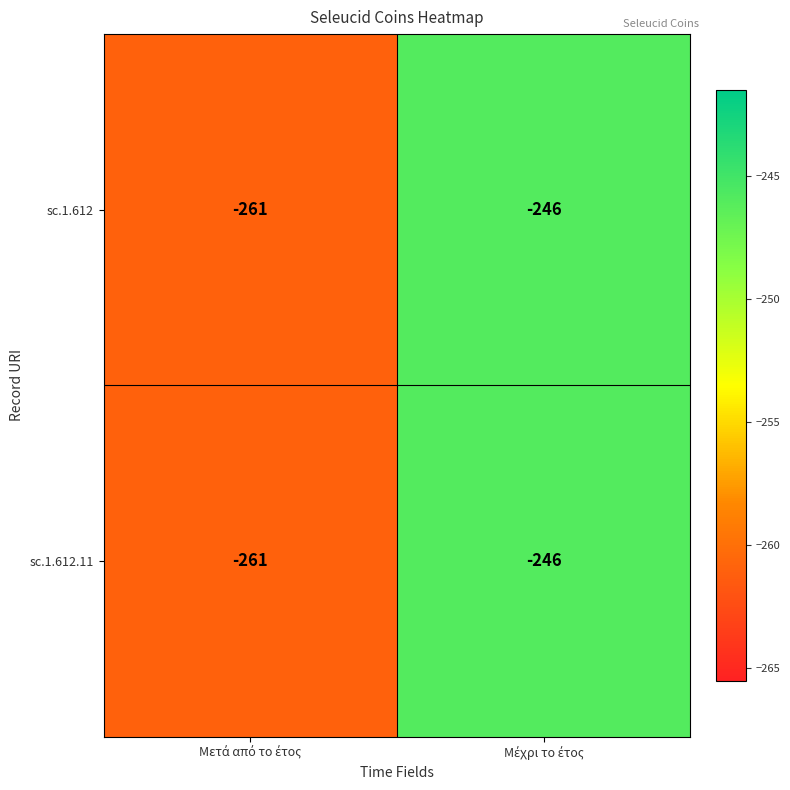

What is the difference between the maximum and minimum values in the sc.1.612.11 series?

15